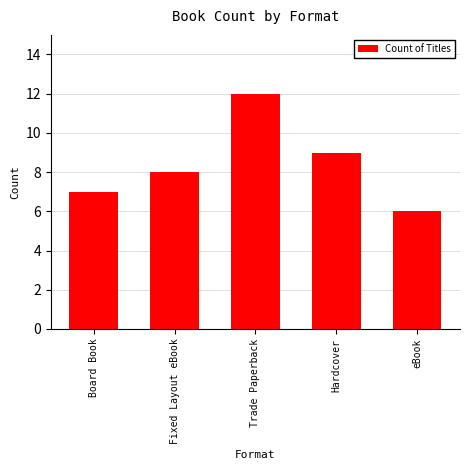

Between Fixed Layout eBook and Board Book, which is larger?

Fixed Layout eBook